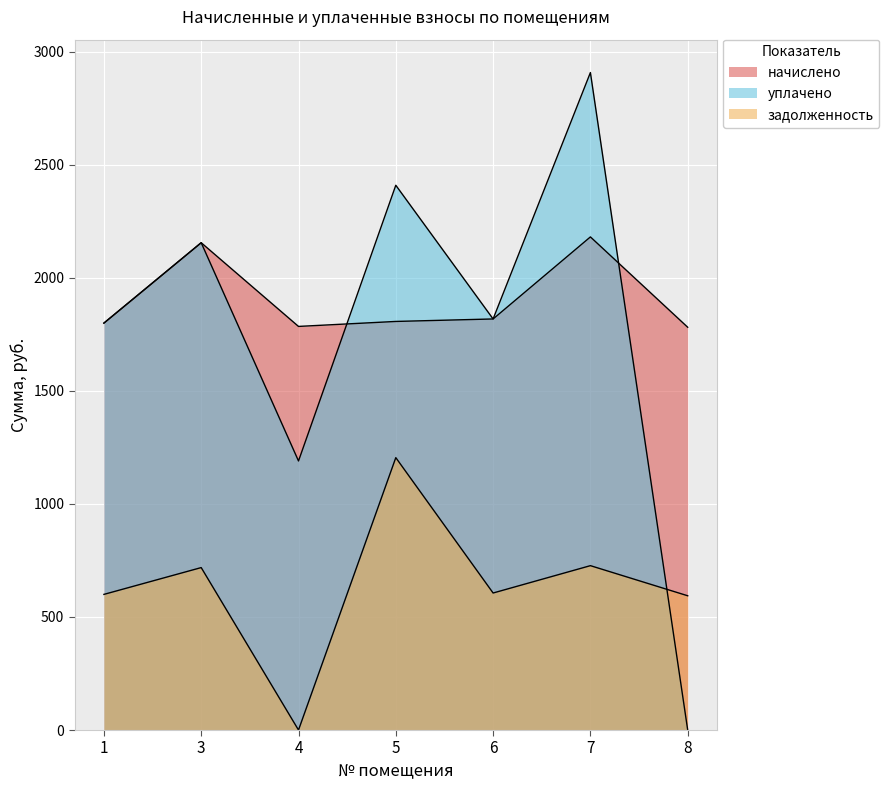

How many interior local valleys does the уплачено series have?

2